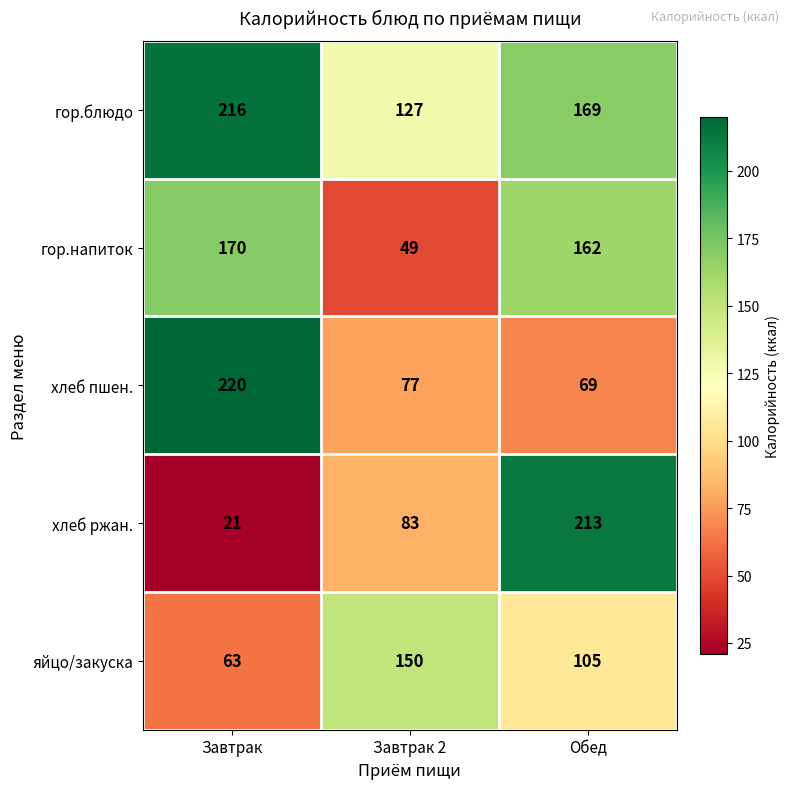

Read the яйцо/закуска value at Обед.

105